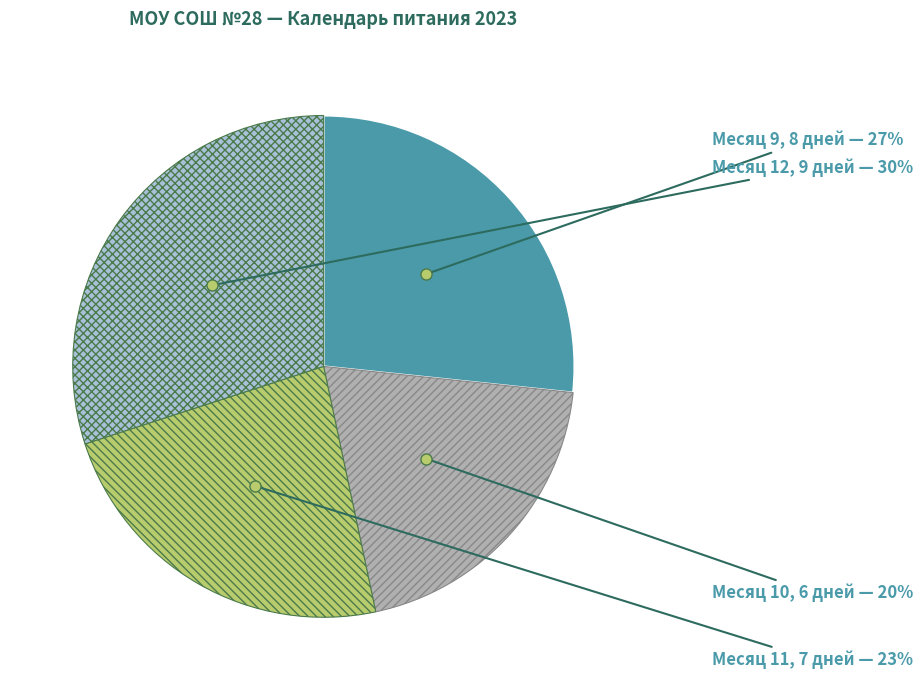

Count the number of slices in the pie.

4